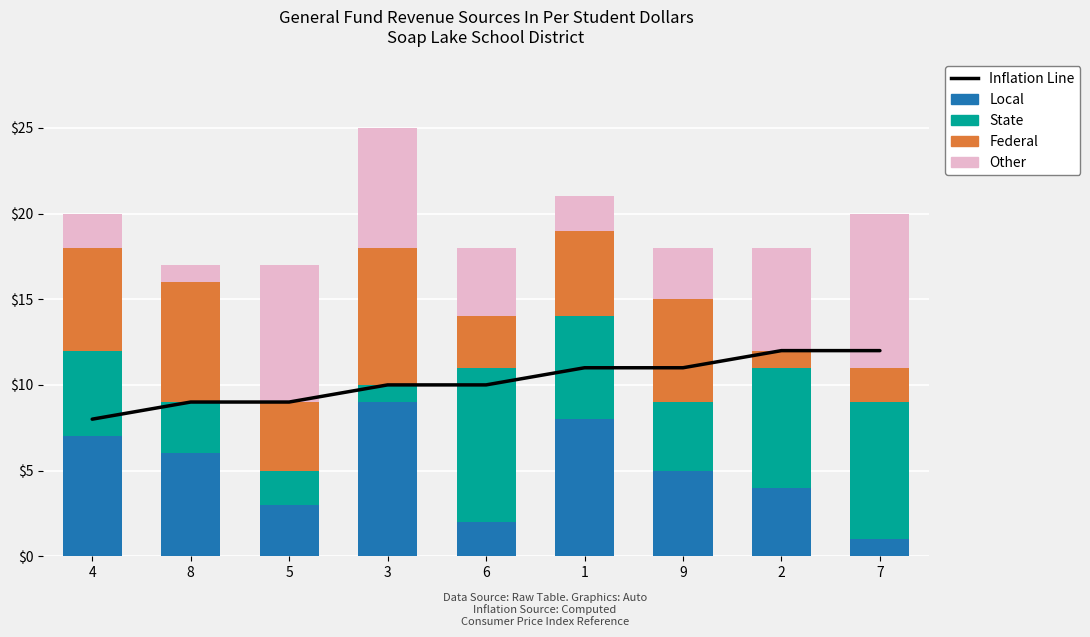

What is the label of the 1st bar from the left?

4